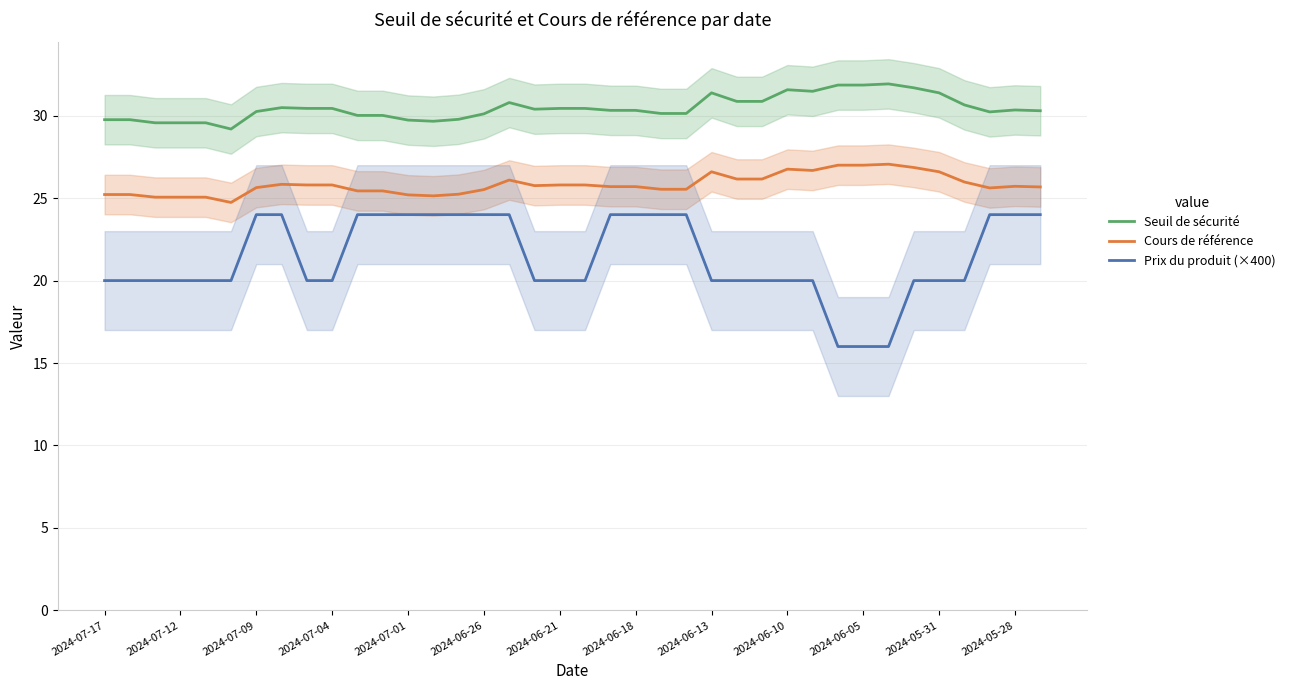

The value of Seuil de sécurité at 31 is 31.9. True or false?

True